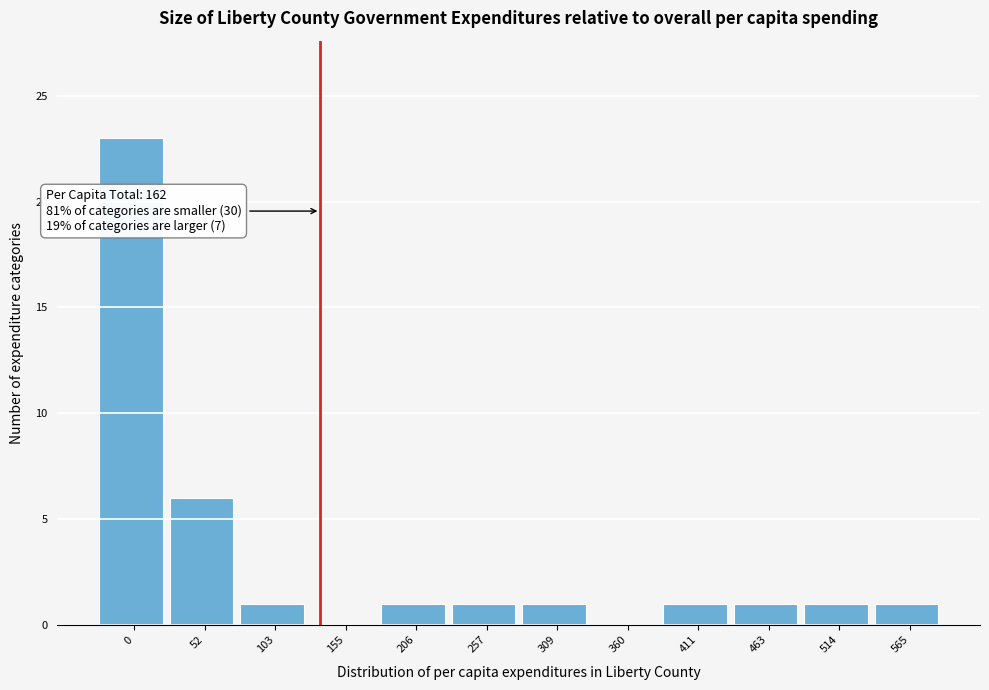

Reading left to right, list all the values displayed in this chart.

0=23	52=6	103=1	155=0	206=1	257=1	309=1	360=0	411=1	463=1	514=1	565=1